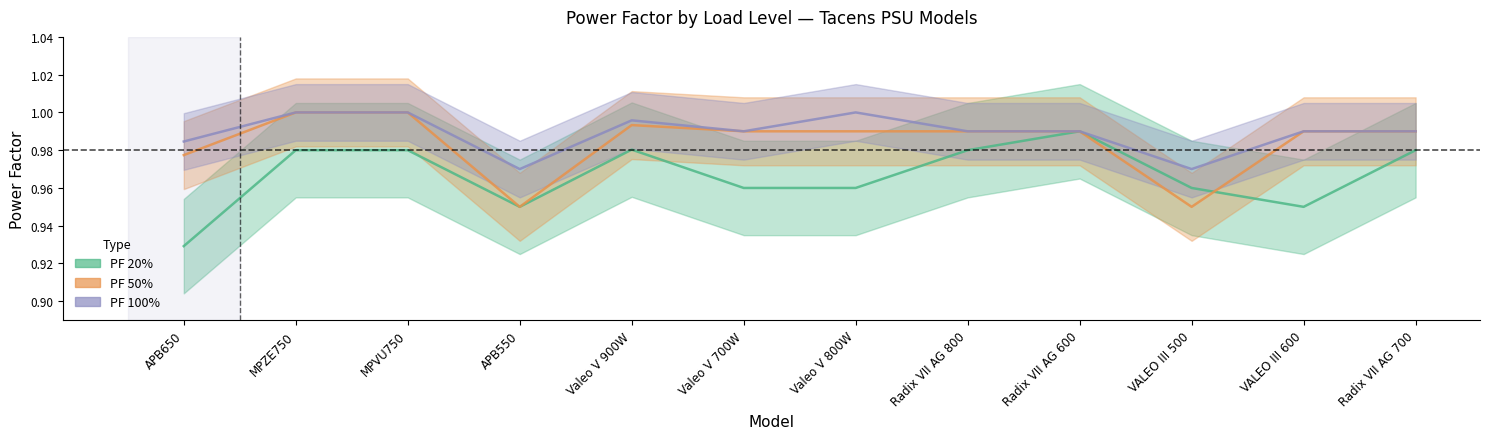

List the series in order of their overall mean, highest first.

PF 100%, PF 50%, PF 20%